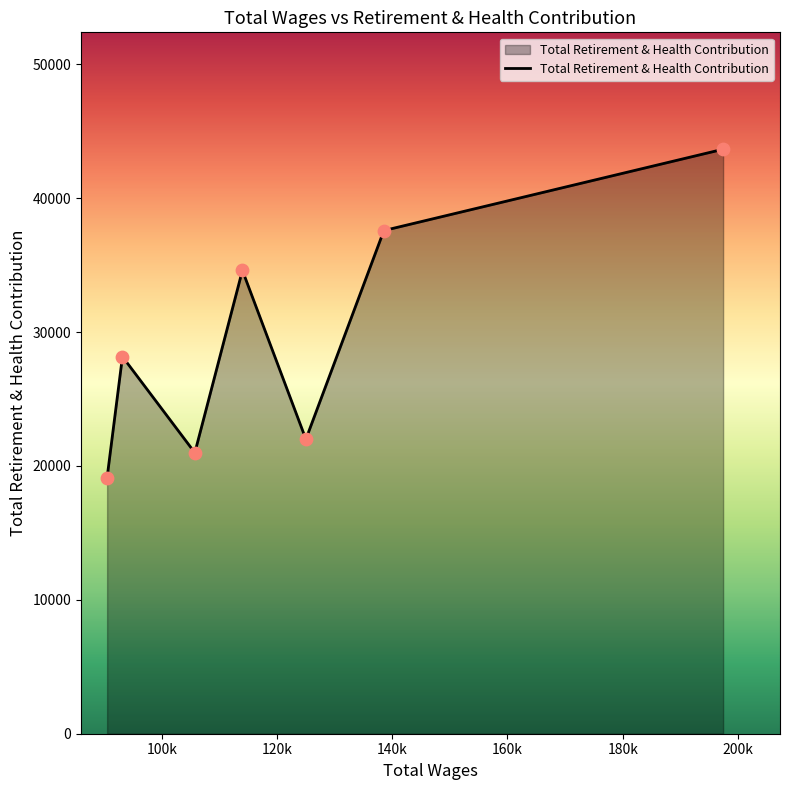

What is the difference between the second highest and second lowest values?

16594